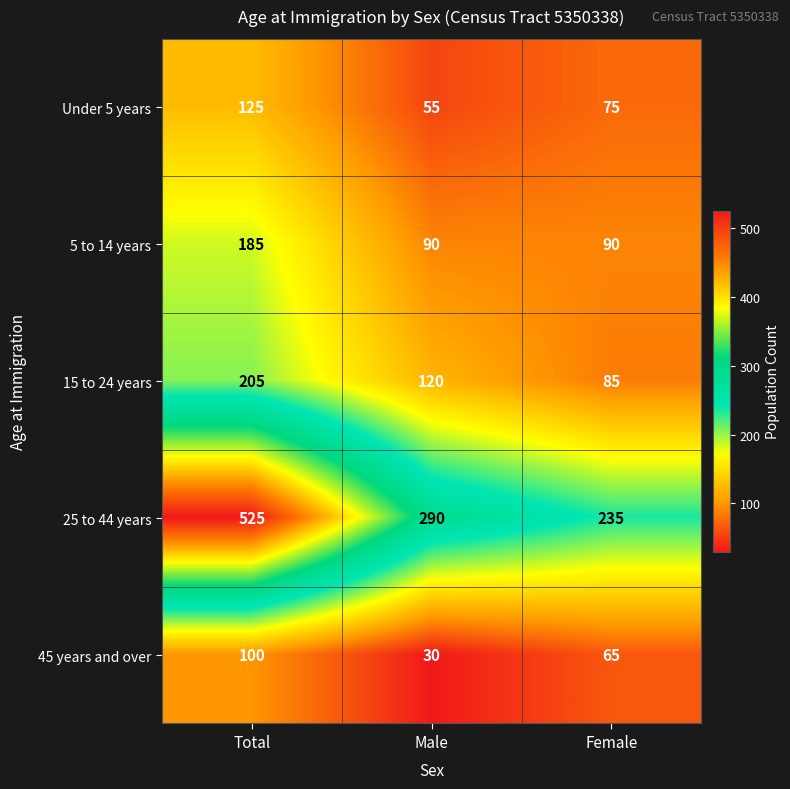

Reading left to right, extract all data points from this chart.

Under 5 years: 125	55	75
5 to 14 years: 185	90	90
15 to 24 years: 205	120	85
25 to 44 years: 525	290	235
45 years and over: 100	30	65